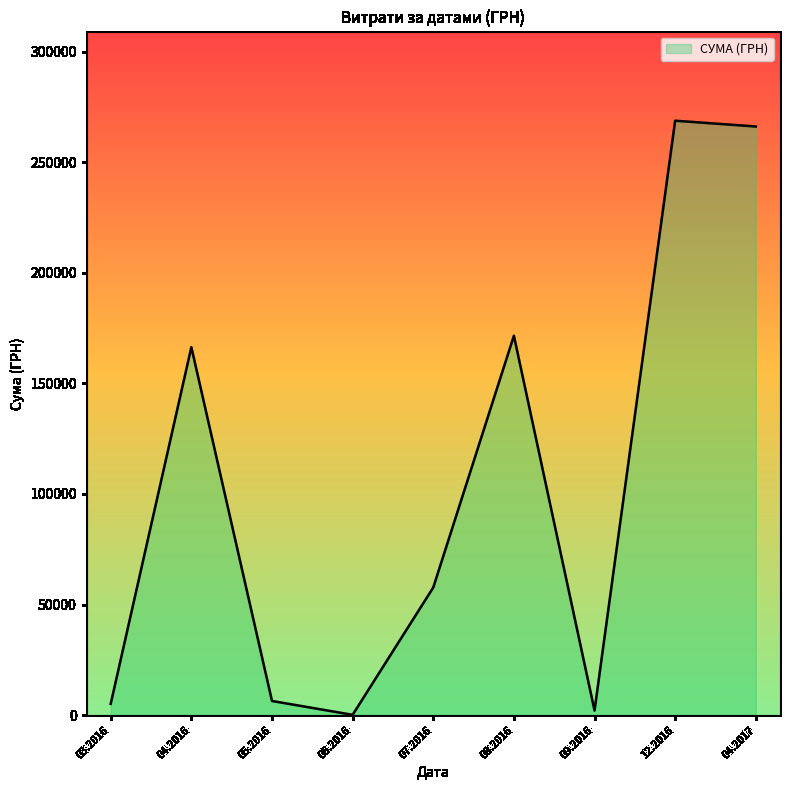

Reading left to right, list all the values displayed in this chart.

03.2016=5133.4	04.2016=166368.9	05.2016=6426.0	06.2016=150.0	07.2016=57721.8	08.2016=171530.6	09.2016=2100.0	12.2016=268752.0	04.2017=266130.0